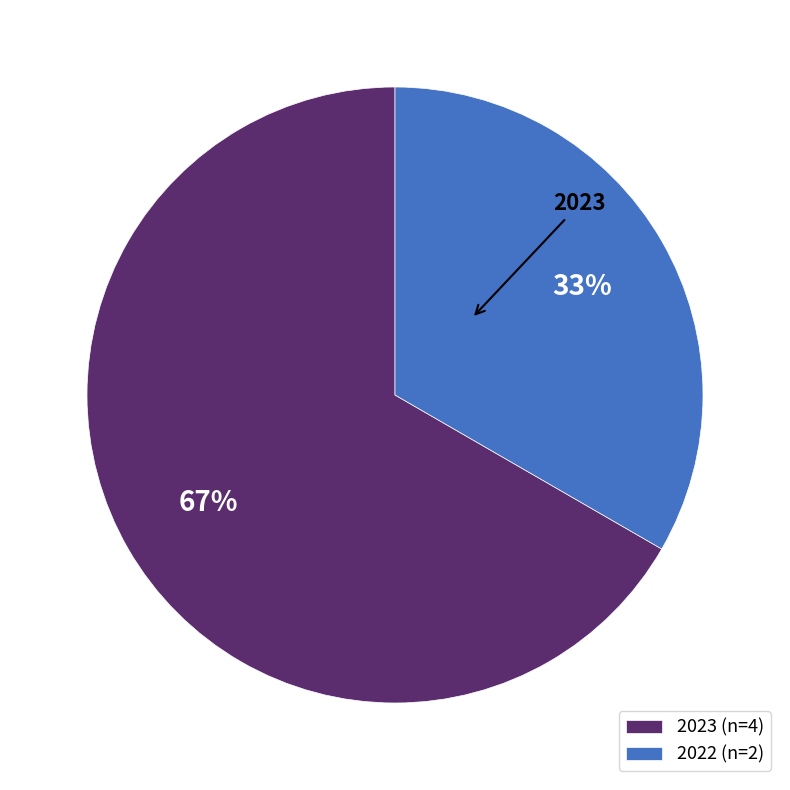

To the nearest percent, what portion does 2022 represent?

33%